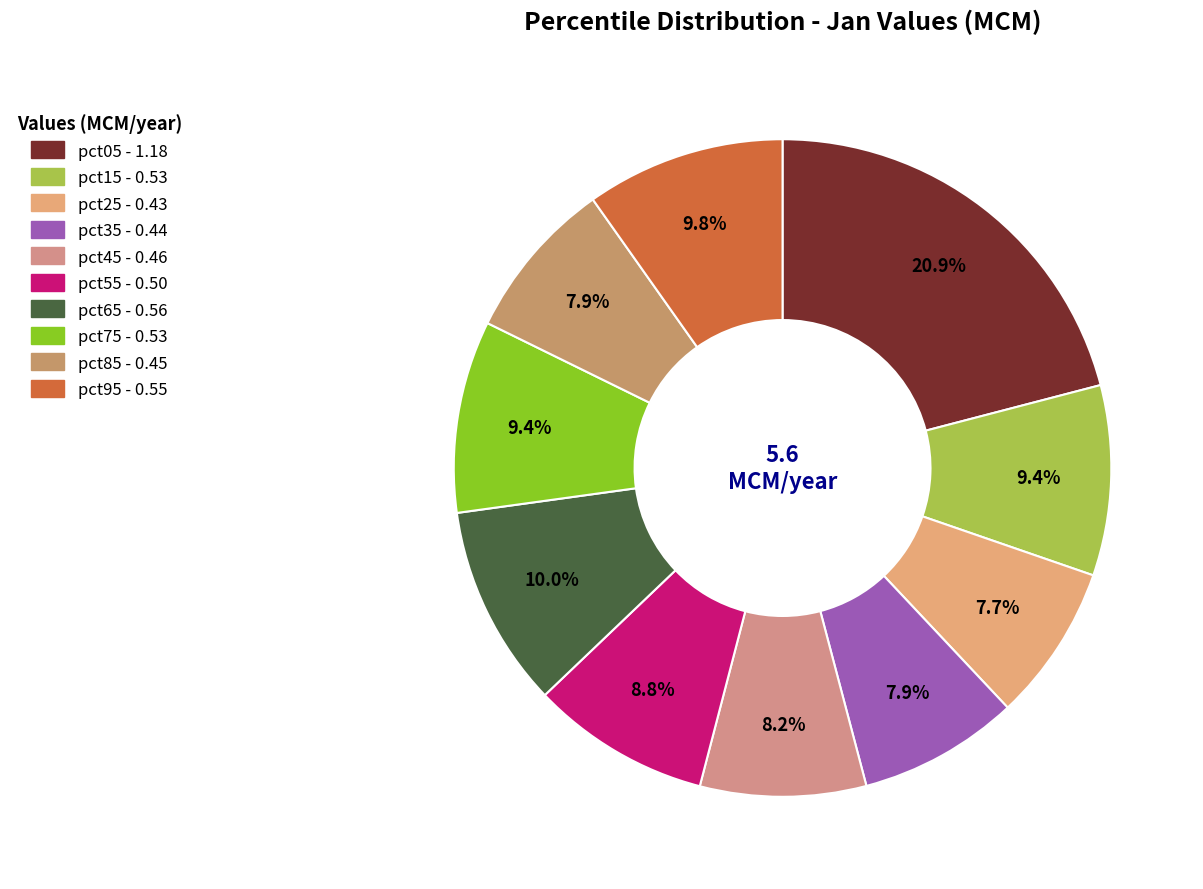

Does any single category account for the majority?

No